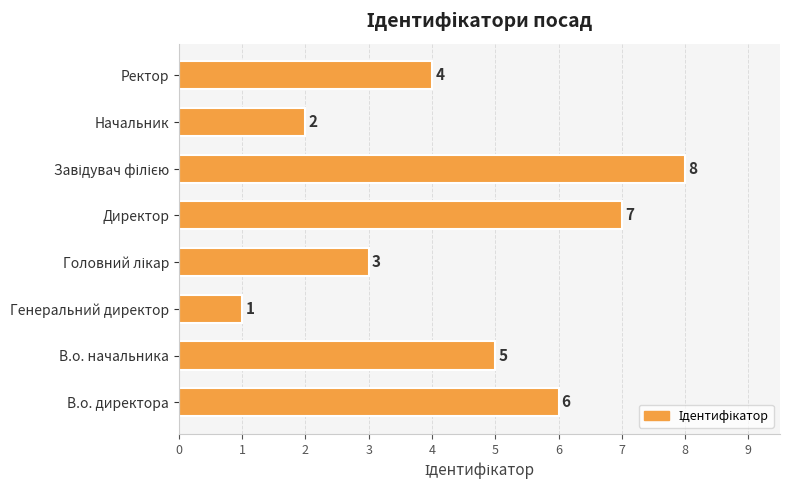

What is the maximum value shown in the chart?

8